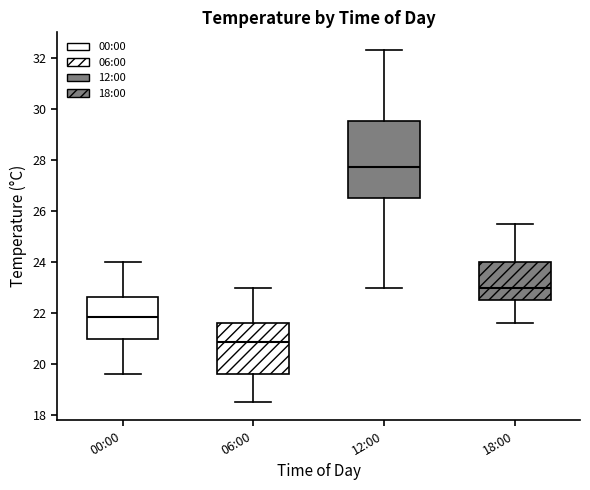

Comparing the boxes themselves (not the whiskers), which one is the tallest?

12:00